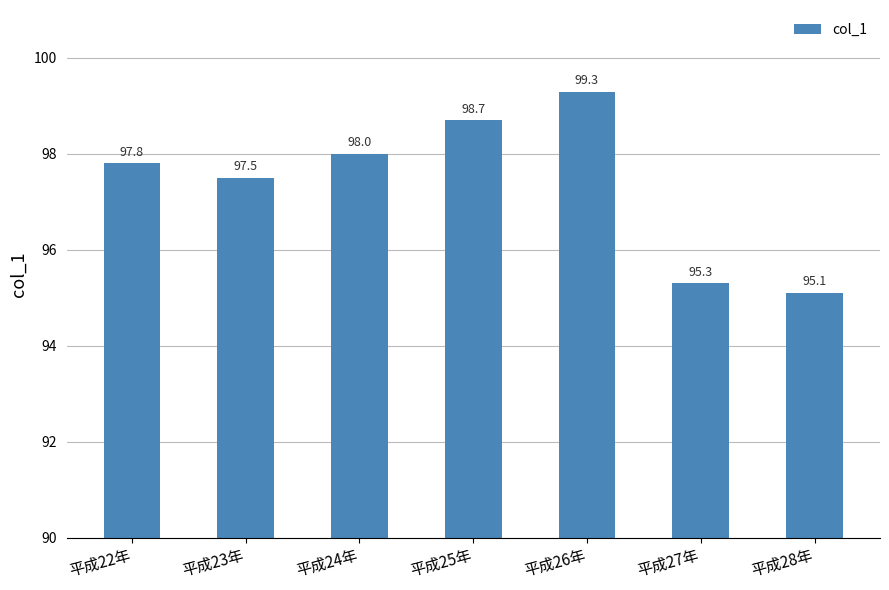

What is the greatest value displayed?

99.3